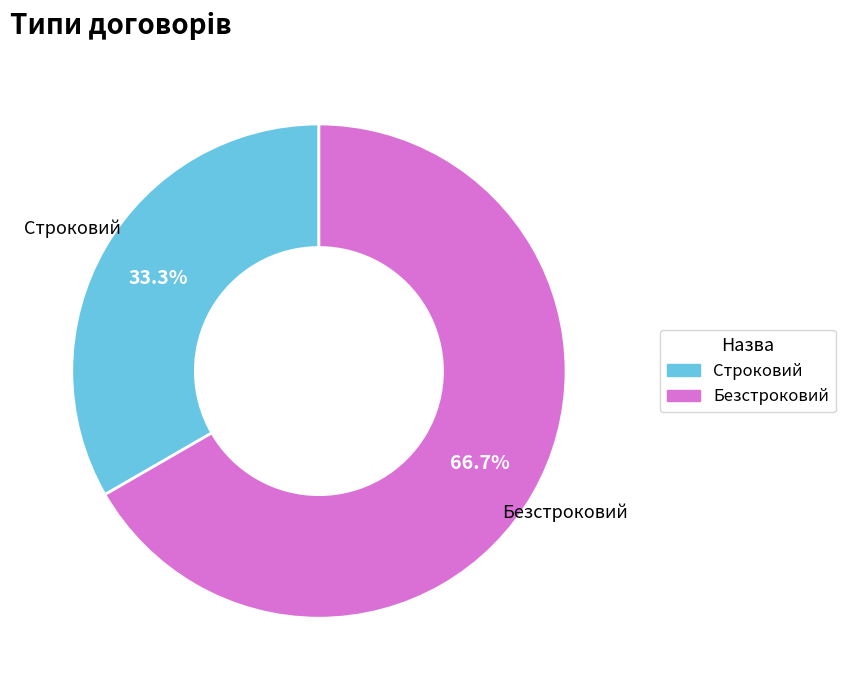

True or false: Строковий accounts for 24% of the total.

False